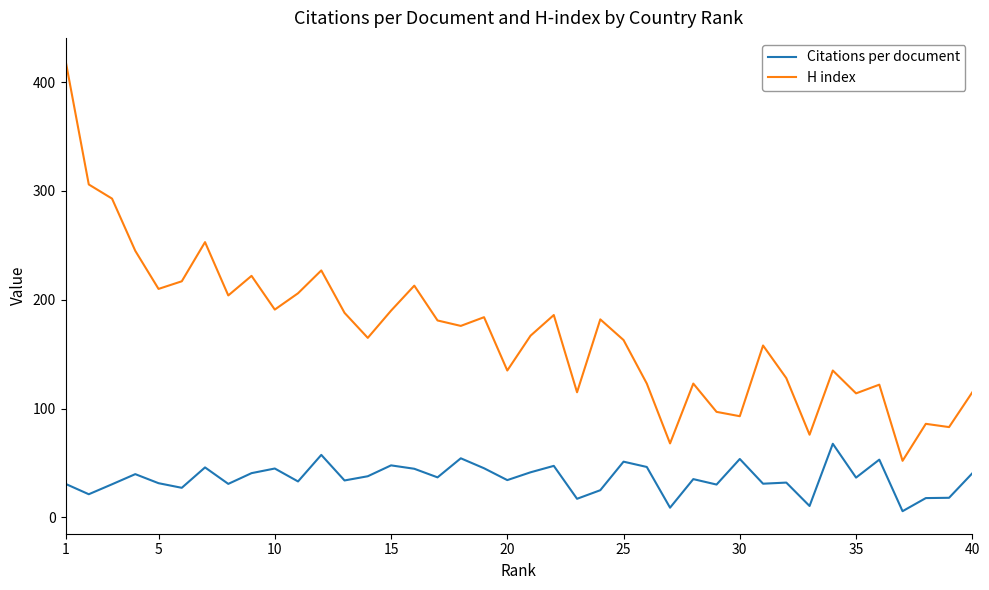

Which series has the widest spread of values?

H index